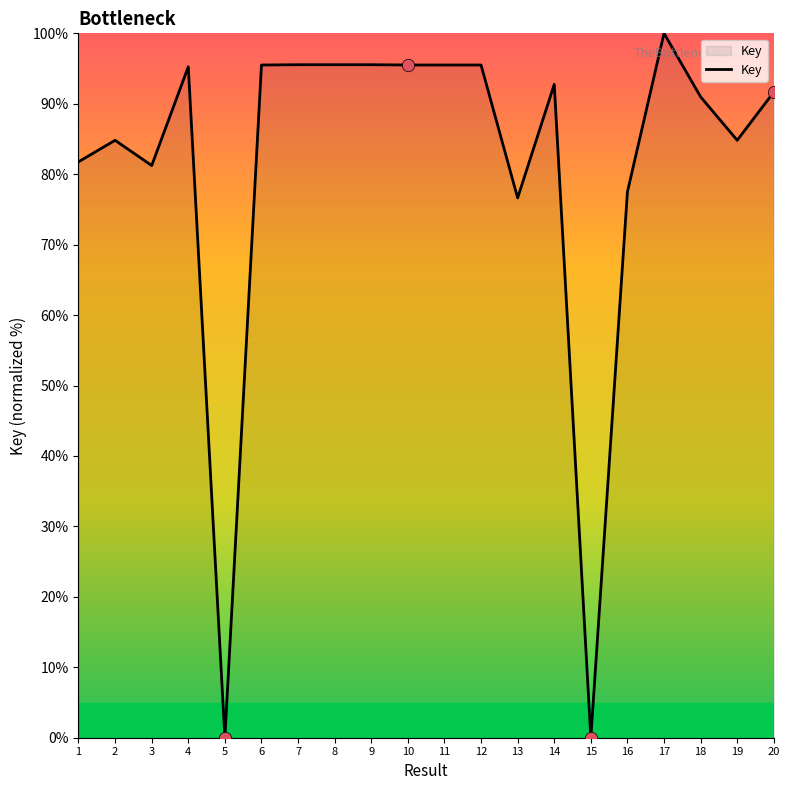

What is the change in value from 11 to 13?

-18.9